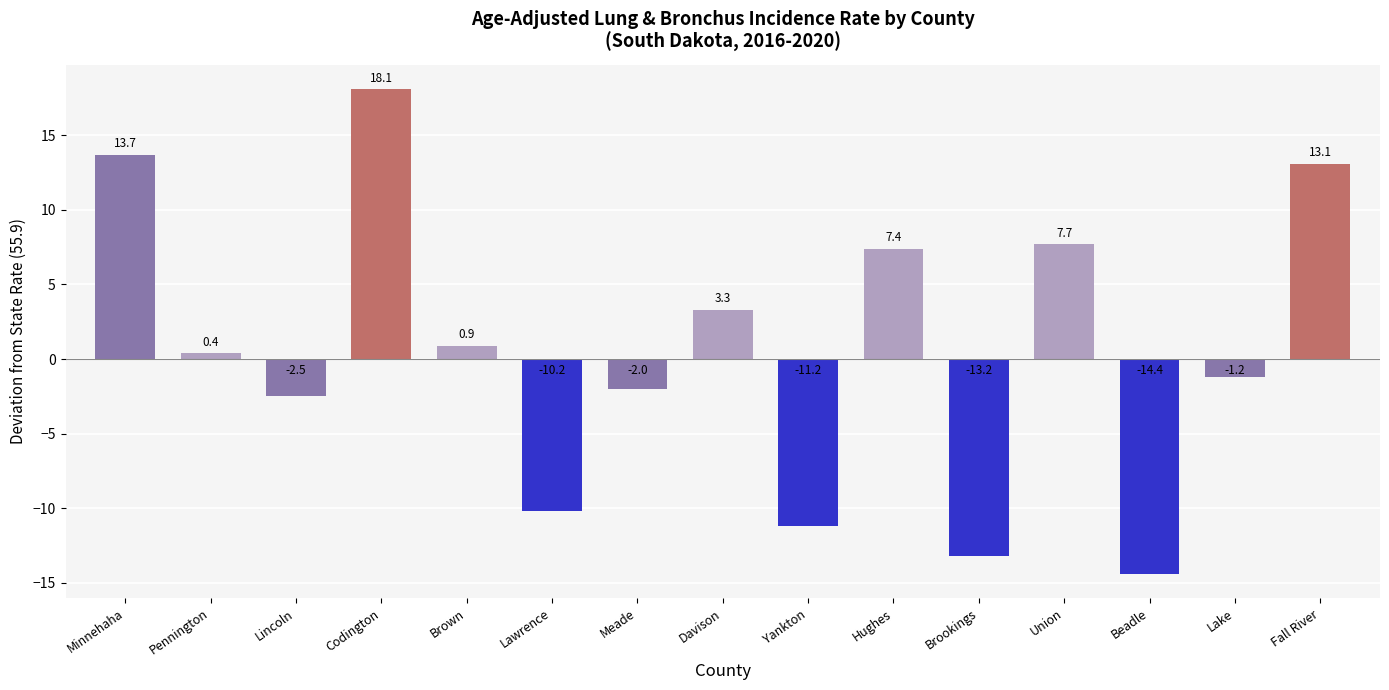

List the labels in order of value, smallest first.

Beadle, Brookings, Yankton, Lawrence, Lincoln, Meade, Lake, Pennington, Brown, Davison, Hughes, Union, Fall River, Minnehaha, Codington